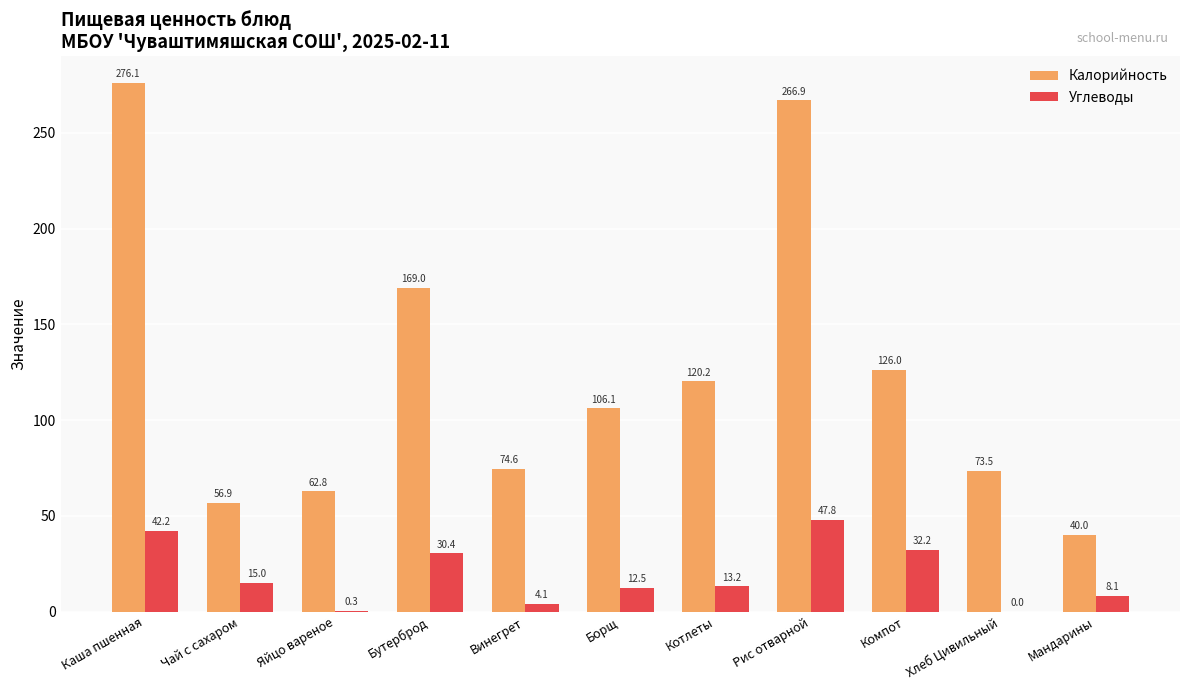

Where does the Углеводы series first go above 13?

Каша пшенная